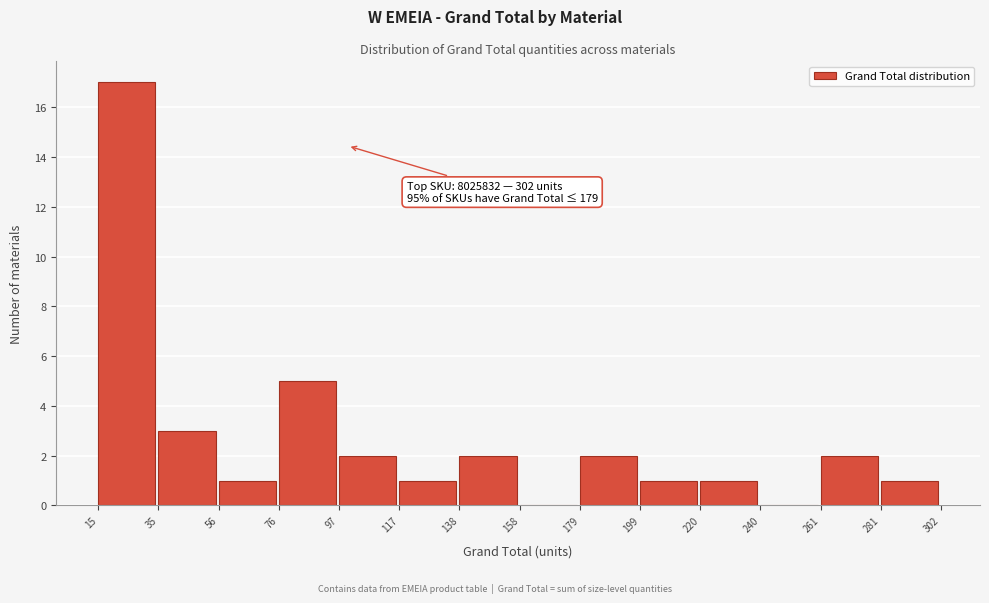

Which range on the x-axis has the tallest bar?

15 to 35